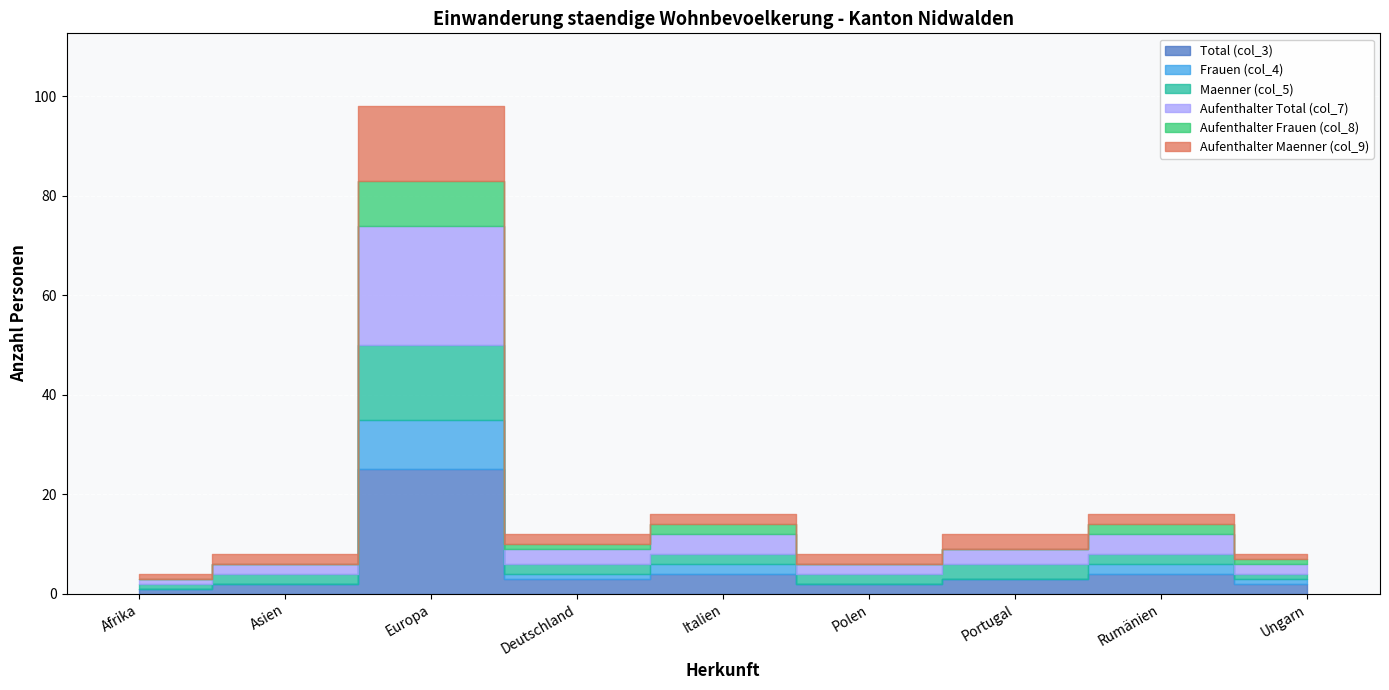

Reading left to right, extract all data points from this chart.

Total (col_3): Afrika=1	Asien=2	Europa=25	Deutschland=3	Italien=4	Polen=2	Portugal=3	Rumänien=4	Ungarn=2
Frauen (col_4): Afrika=0	Asien=0	Europa=10	Deutschland=1	Italien=2	Polen=0	Portugal=0	Rumänien=2	Ungarn=1
Maenner (col_5): Afrika=1	Asien=2	Europa=15	Deutschland=2	Italien=2	Polen=2	Portugal=3	Rumänien=2	Ungarn=1
Aufenthalter Total (col_7): Afrika=1	Asien=2	Europa=24	Deutschland=3	Italien=4	Polen=2	Portugal=3	Rumänien=4	Ungarn=2
Aufenthalter Frauen (col_8): Afrika=0	Asien=0	Europa=9	Deutschland=1	Italien=2	Polen=0	Portugal=0	Rumänien=2	Ungarn=1
Aufenthalter Maenner (col_9): Afrika=1	Asien=2	Europa=15	Deutschland=2	Italien=2	Polen=2	Portugal=3	Rumänien=2	Ungarn=1